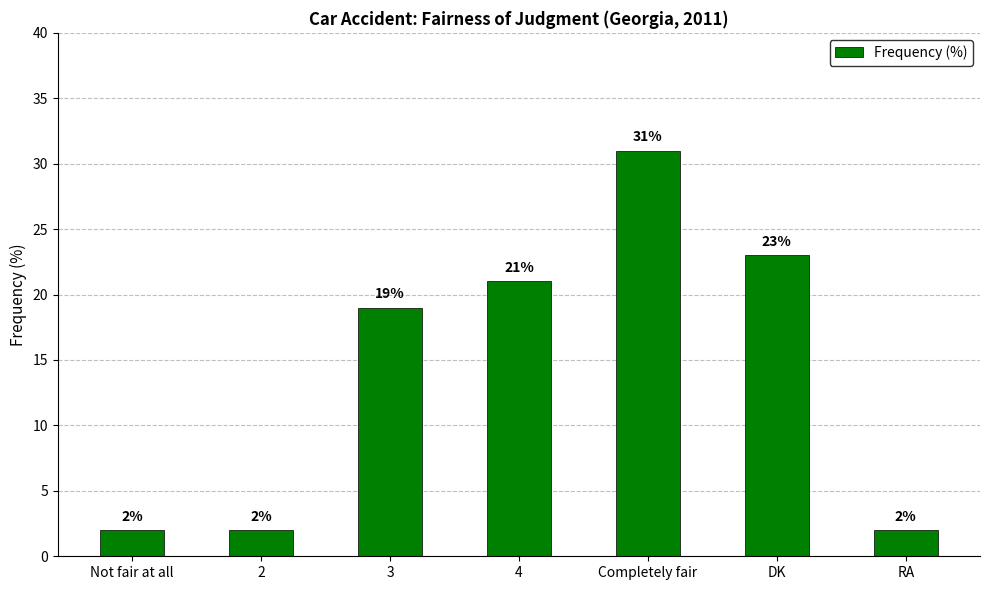

What is the value of the 5th bar from the left?

31